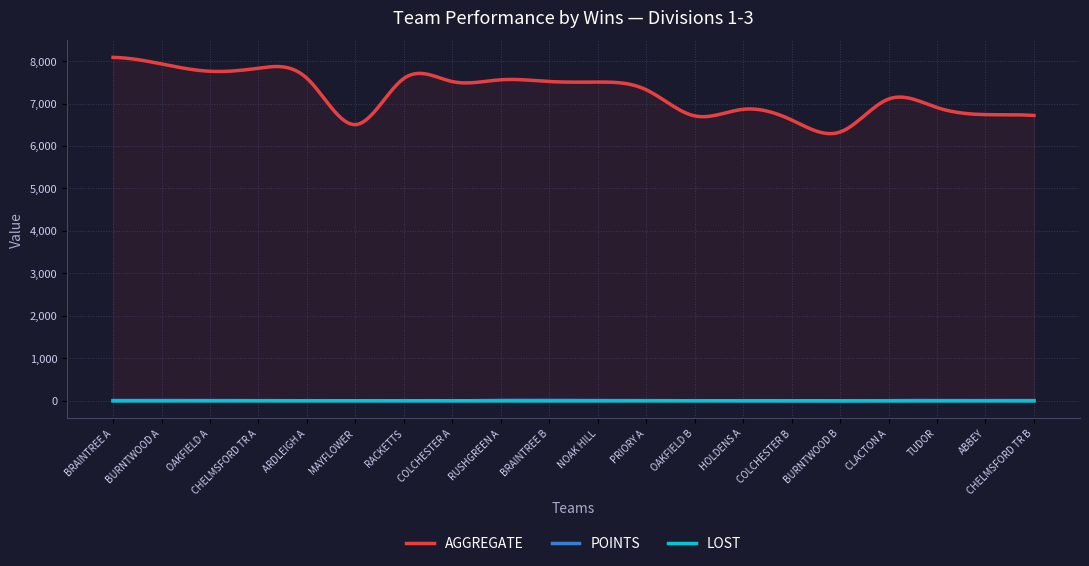

What is the maximum value for LOST?

6.3